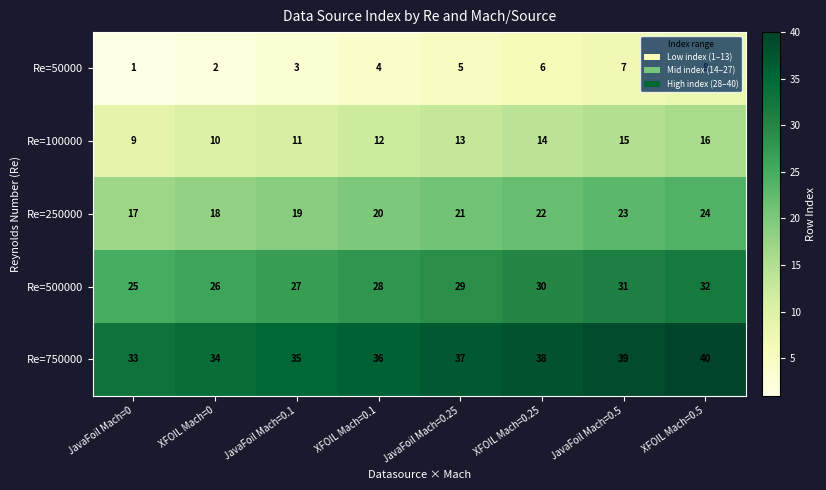

What is the sum of all Re=50000 values?

36